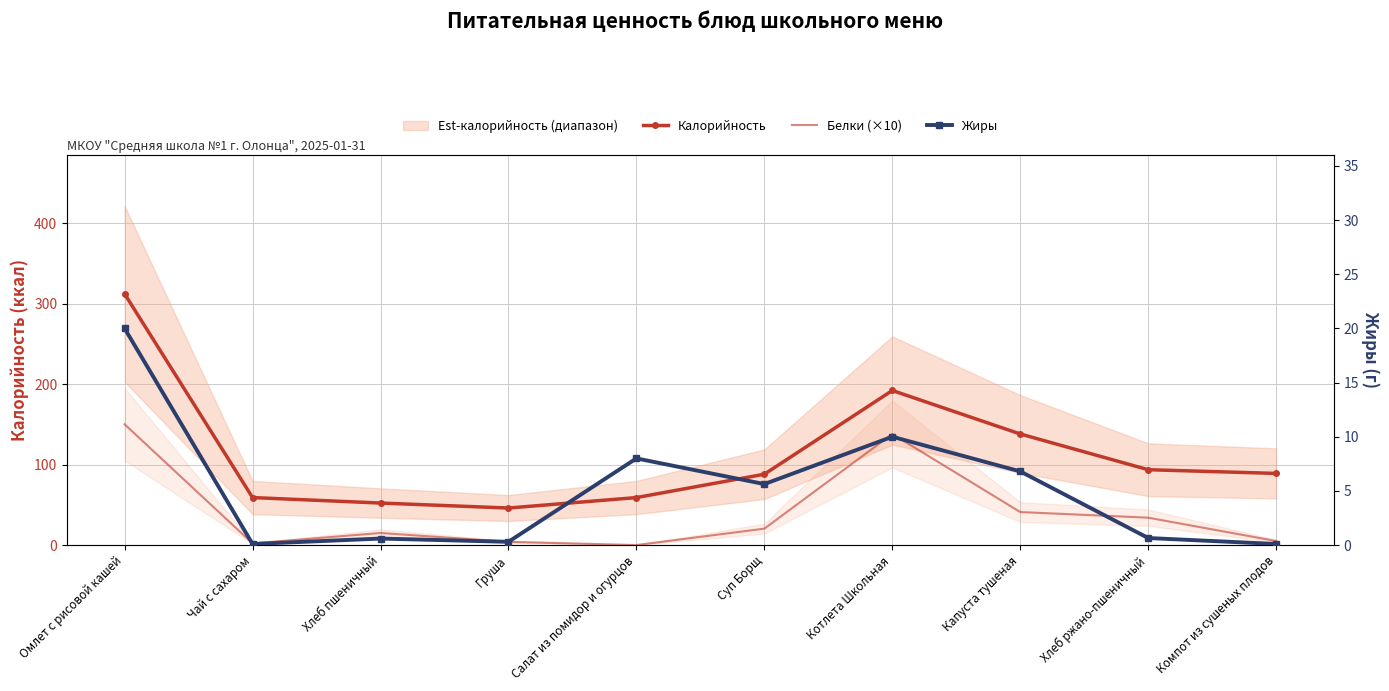

Which label corresponds to the largest value in the chart?

Омлет с рисовой кашей